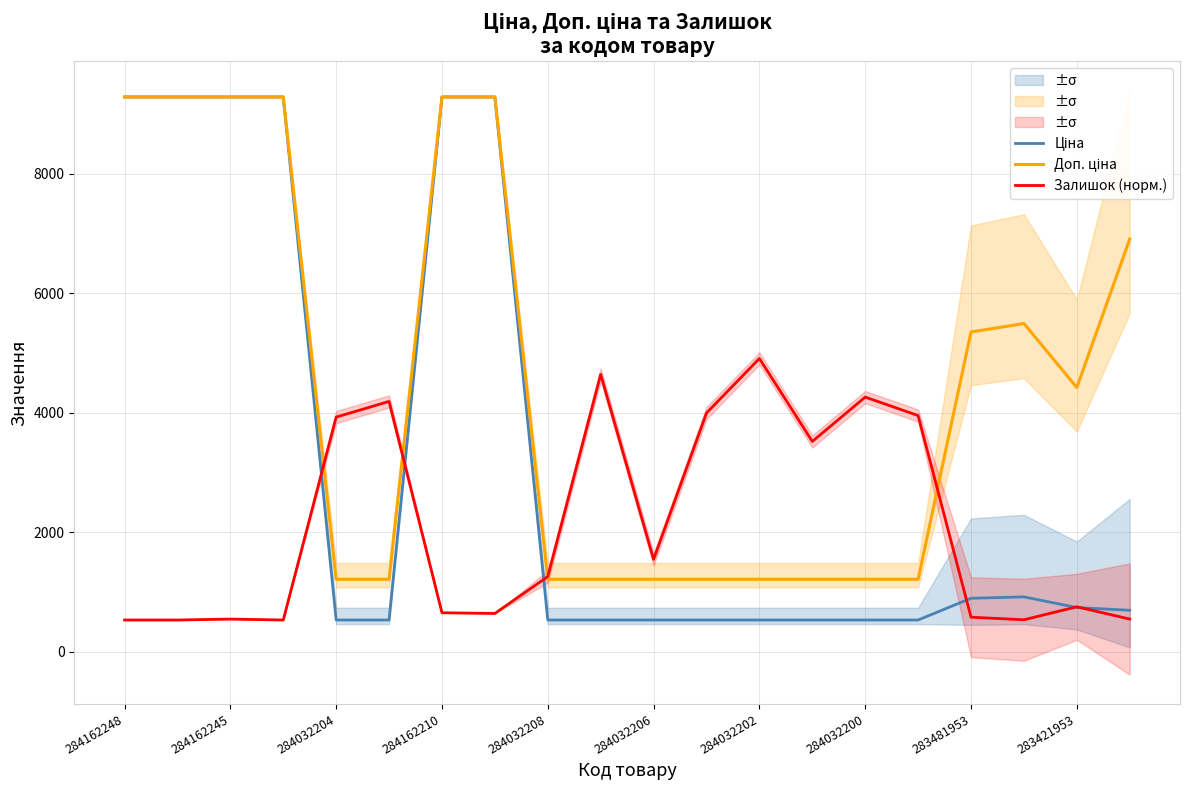

Is it true that Залишок (норм.) equals 749.7 at 283421953?

True